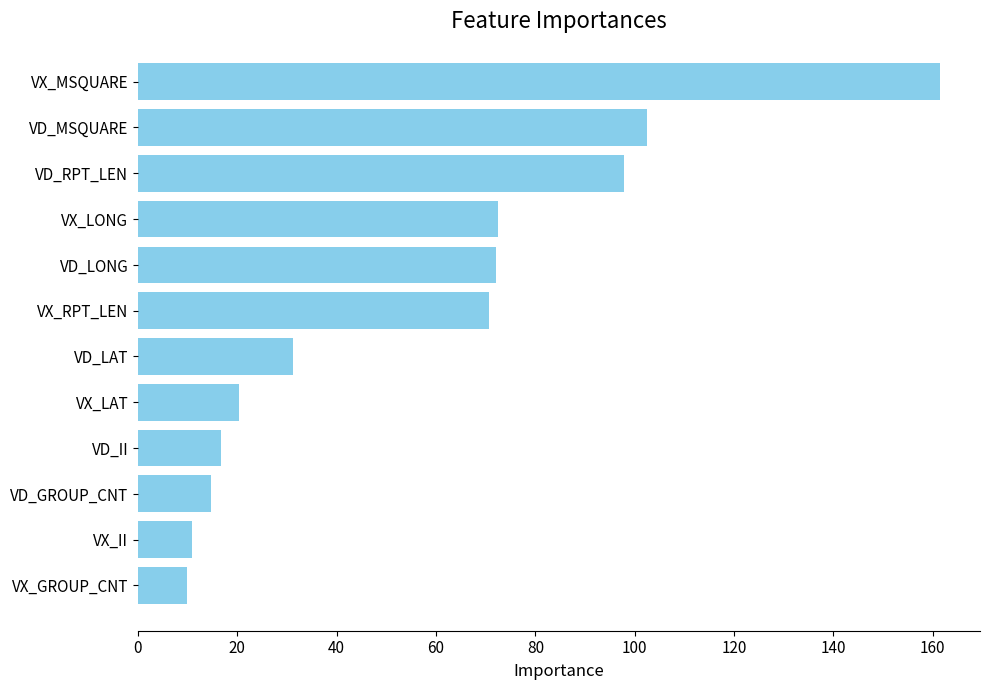

What is the maximum value shown in the chart?

161.4